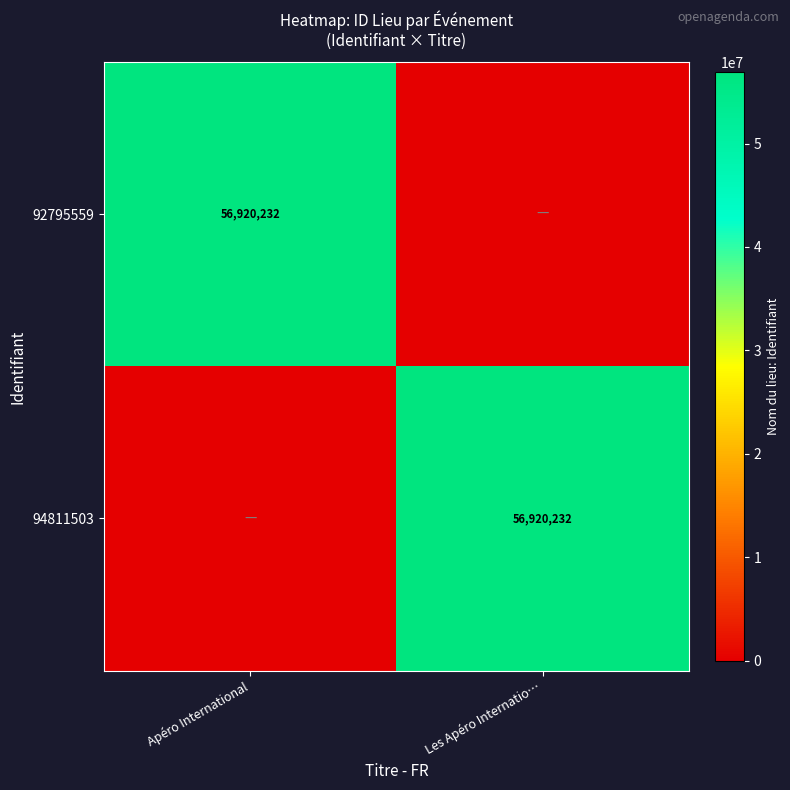

At which label is 92795559 closest to 28460116?

Apéro International